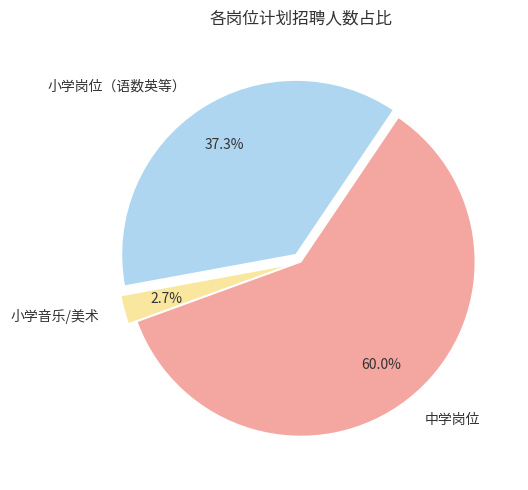

What is the smallest slice in the pie chart?

小学音乐/美术